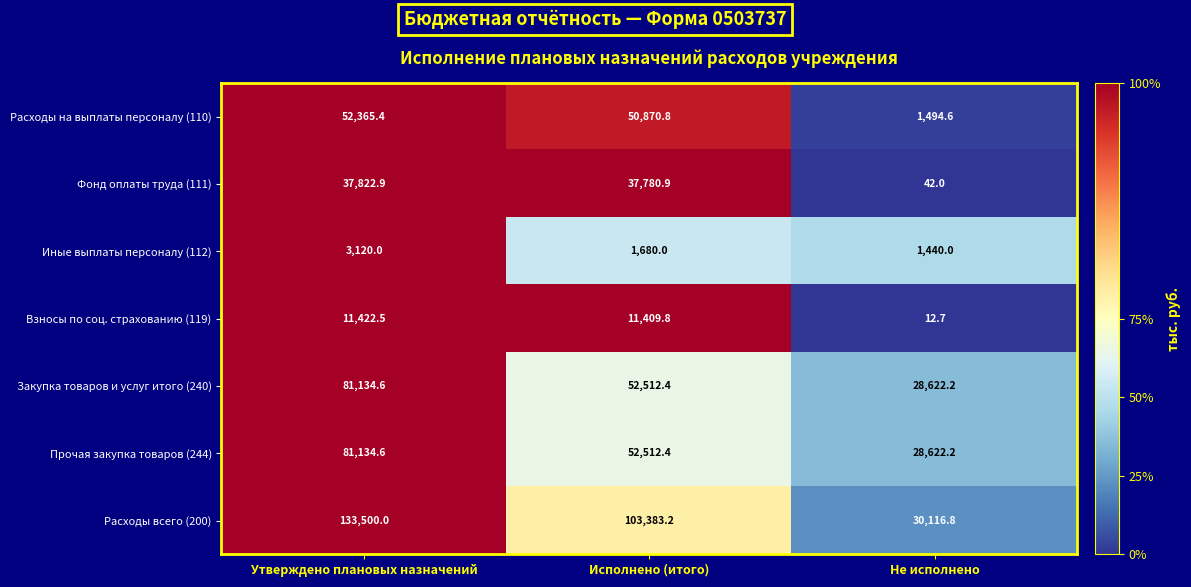

Which label corresponds to the smallest value in the chart?

Не исполнено